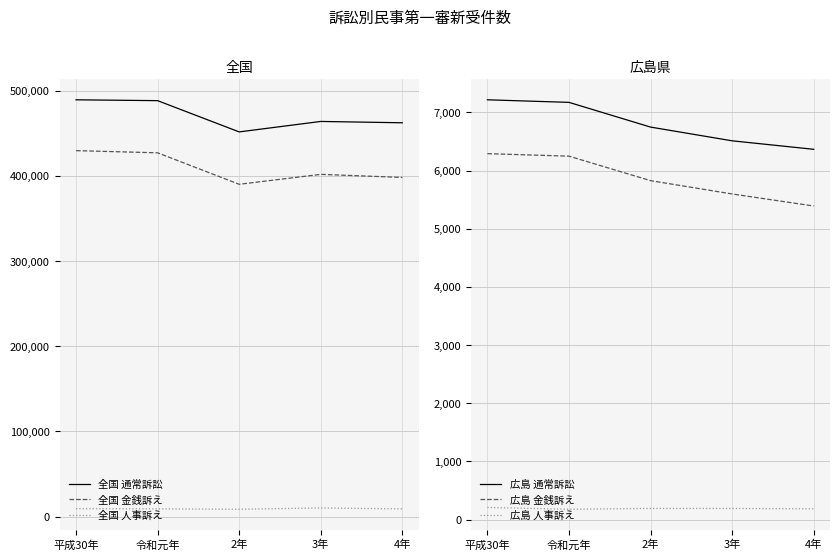

Rank the series by their maximum value, from lowest to highest.

広島 人事訴え, 広島 金銭訴え, 広島 通常訴訟, 全国 人事訴え, 全国 金銭訴え, 全国 通常訴訟